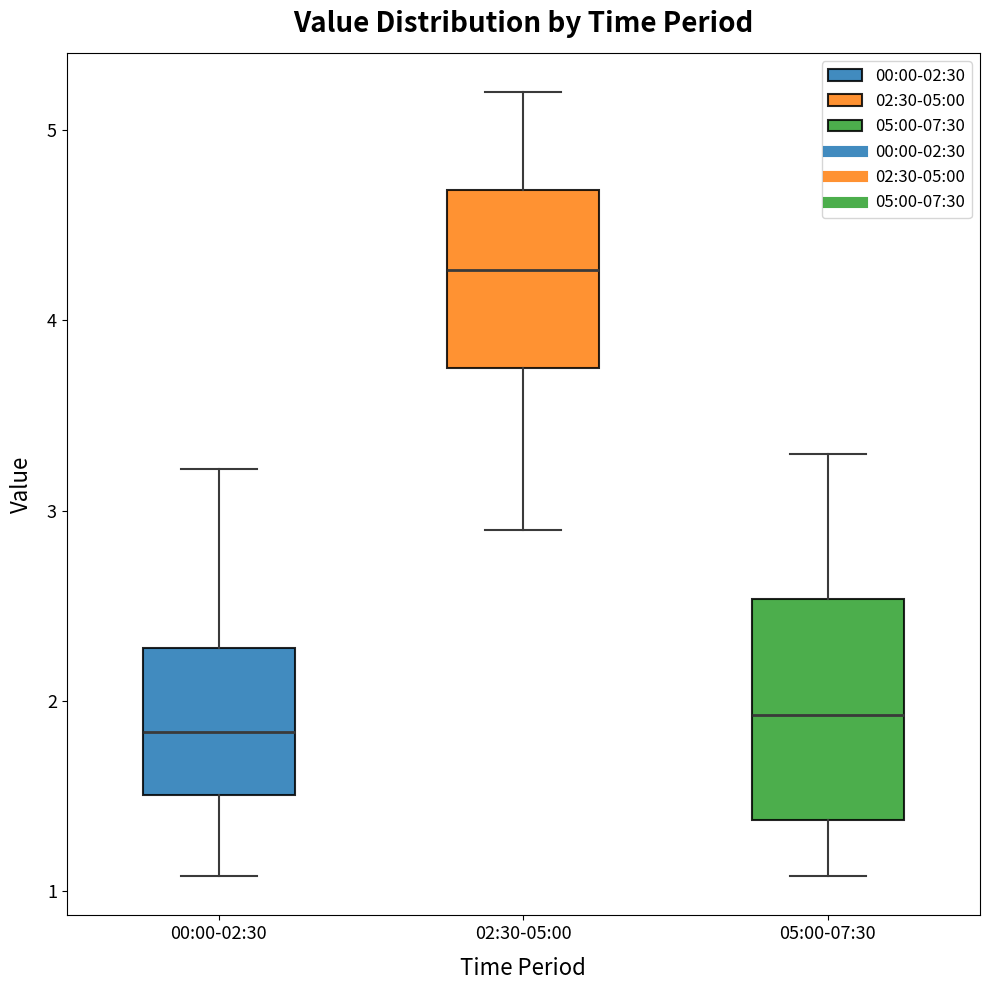

Where does the median line of the box for 00:00-02:30 sit on the y-axis? The values are not printed on the chart, so give them approximately, as read against the axis.

1.8